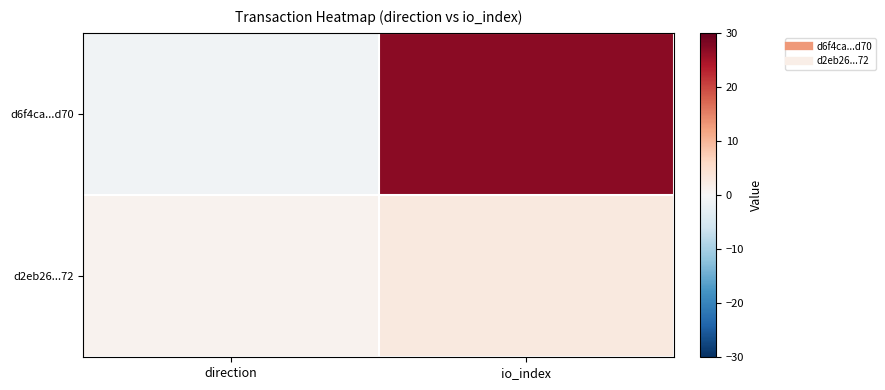

Which series has the largest total across all categories?

d6f4ca...d70